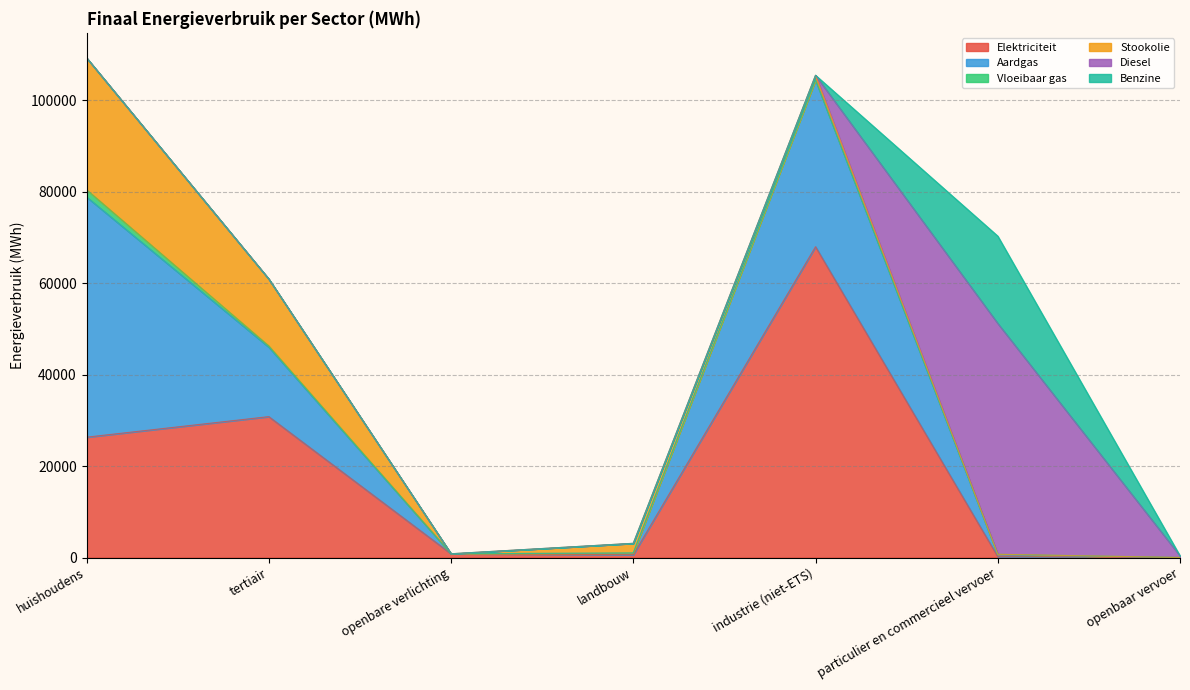

True or false: Vloeibaar gas and Elektriciteit intersect in this chart.

False